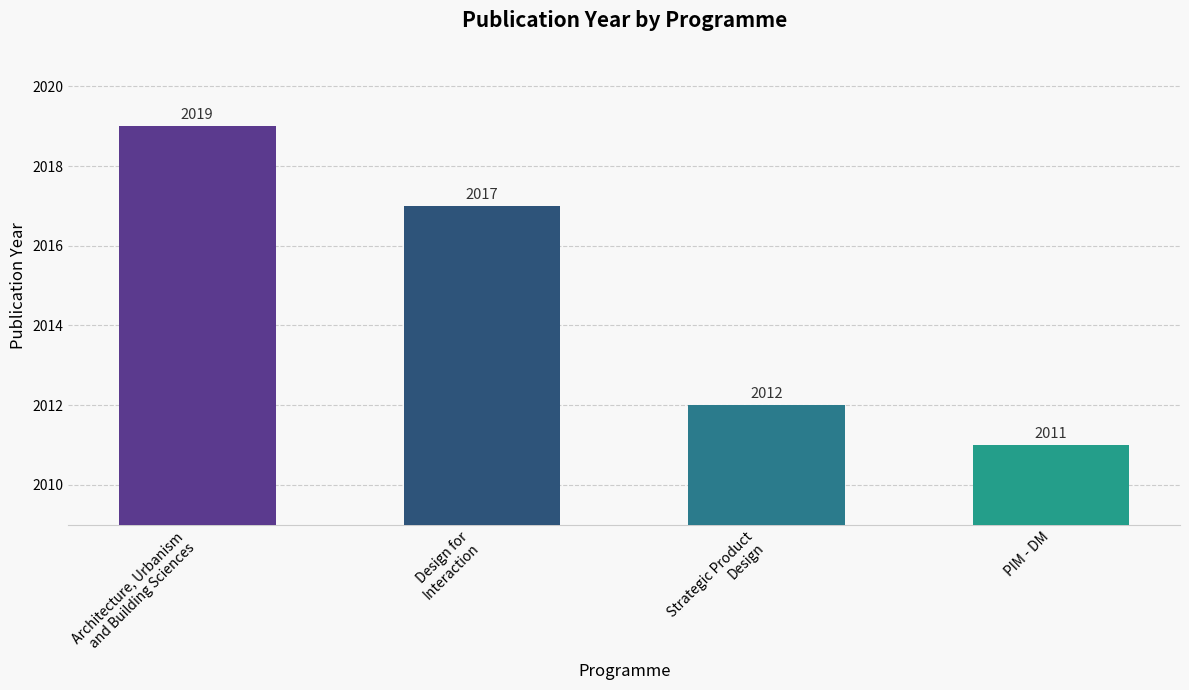

What is the greatest value displayed?

2019